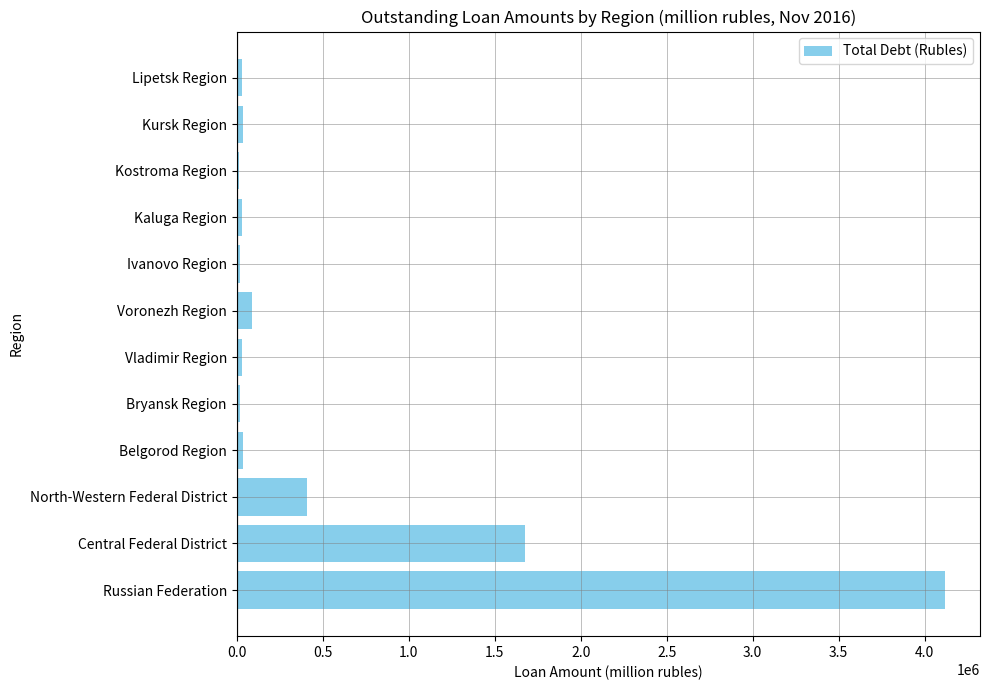

Which has a higher value, Russian Federation or Belgorod Region?

Russian Federation